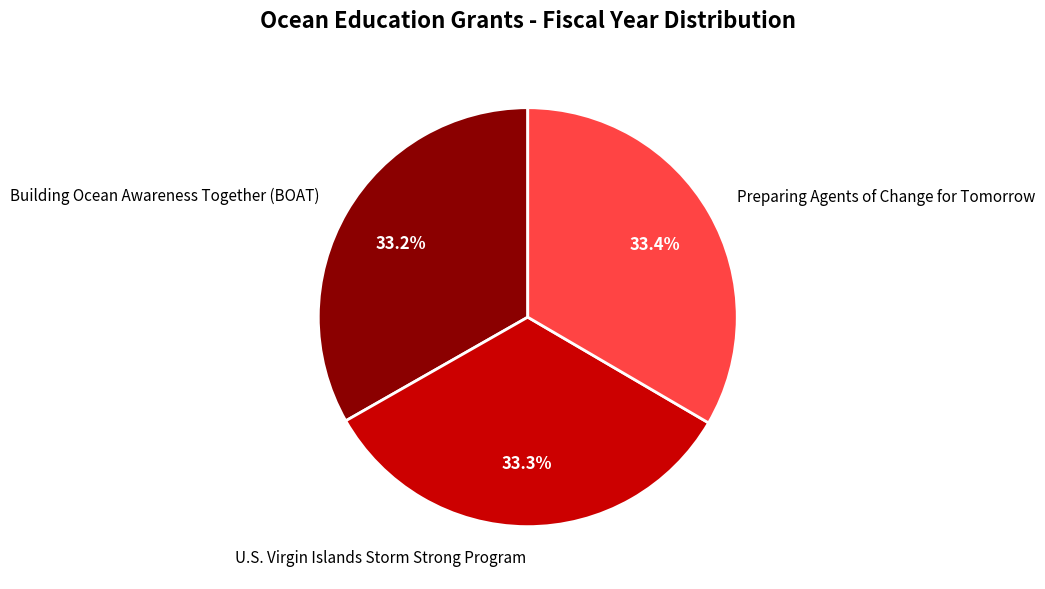

Approximately how many times larger is the value at Preparing Agents of Change for Tomorrow compared to U.S. Virgin Islands Storm Strong Program?

1.0